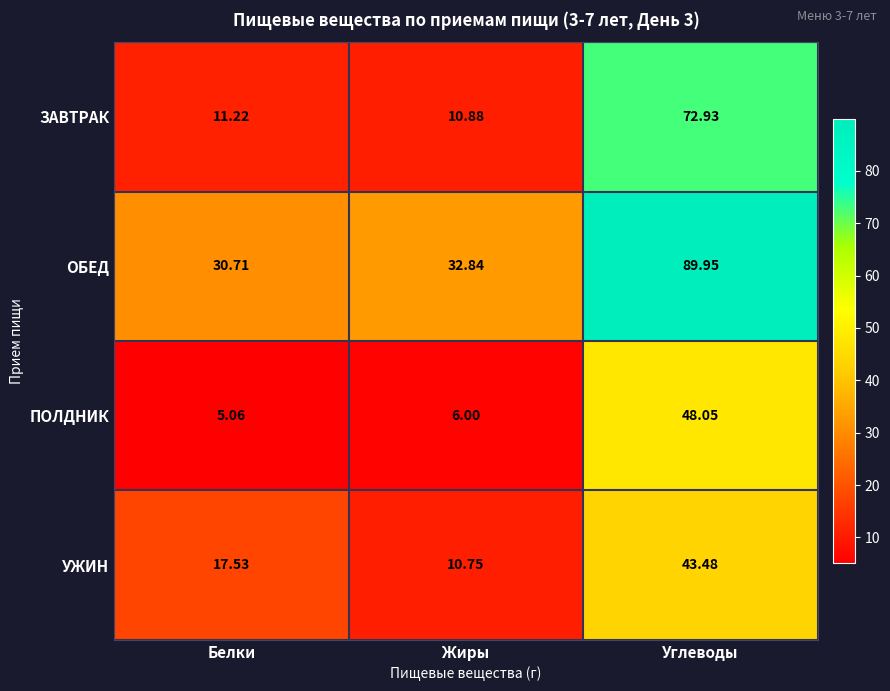

Between Белки and Углеводы, which series saw the biggest shift?

ЗАВТРАК